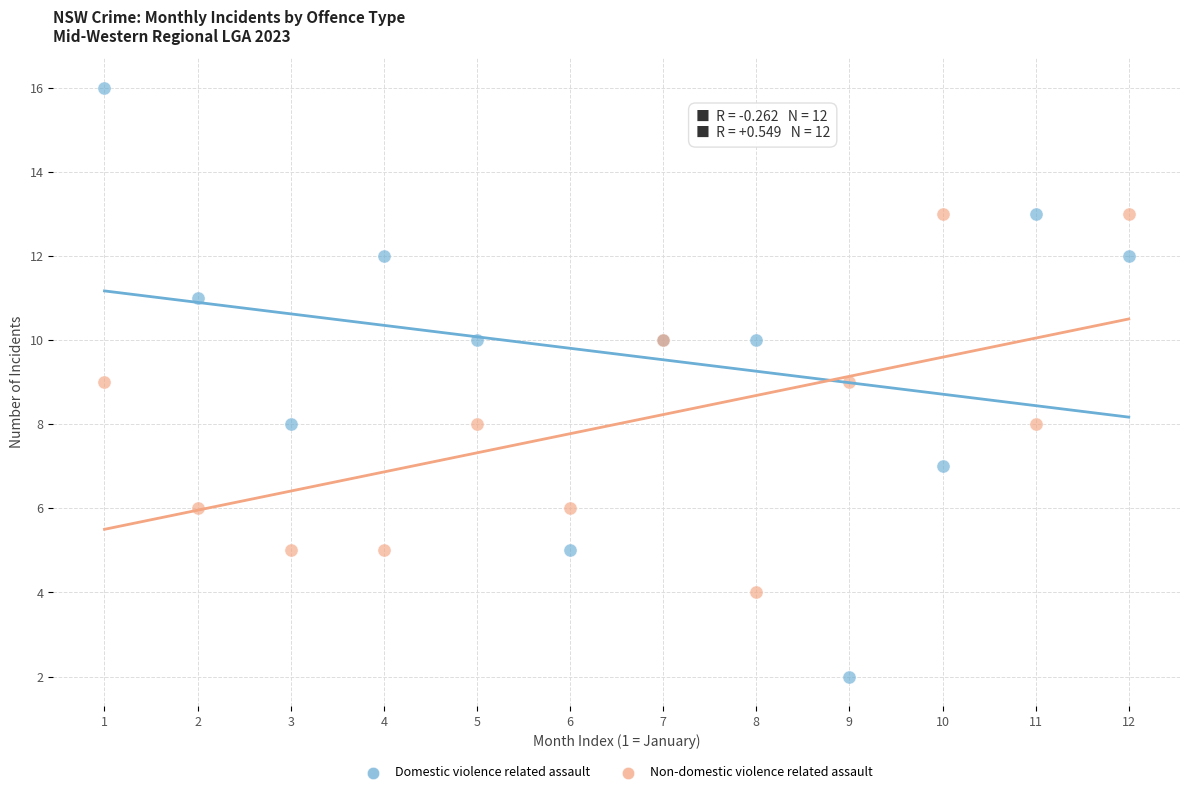

What are all the series names shown in the legend?

Domestic violence related assault, Non-domestic violence related assault